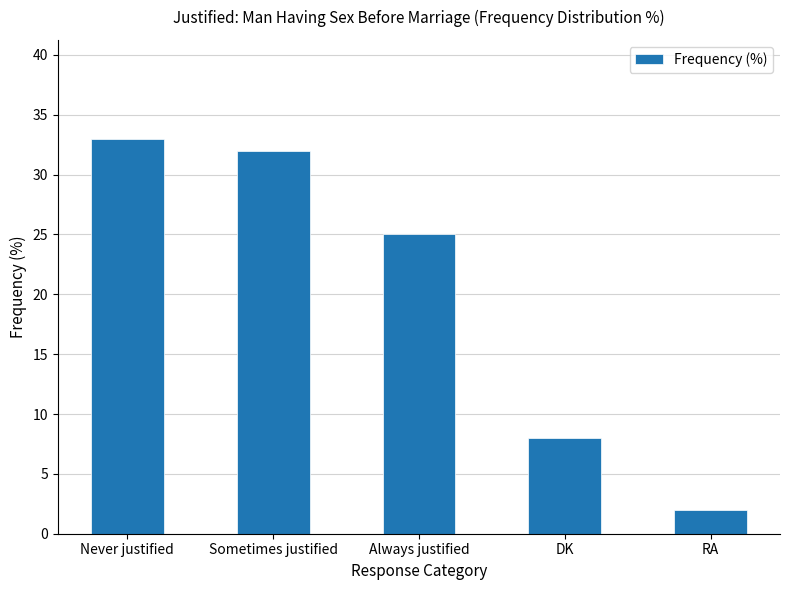

What is the smallest value displayed?

2